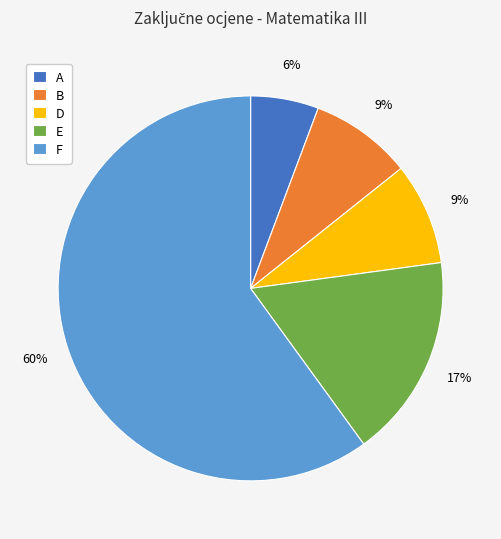

Is it true that D is 24% of the pie?

False